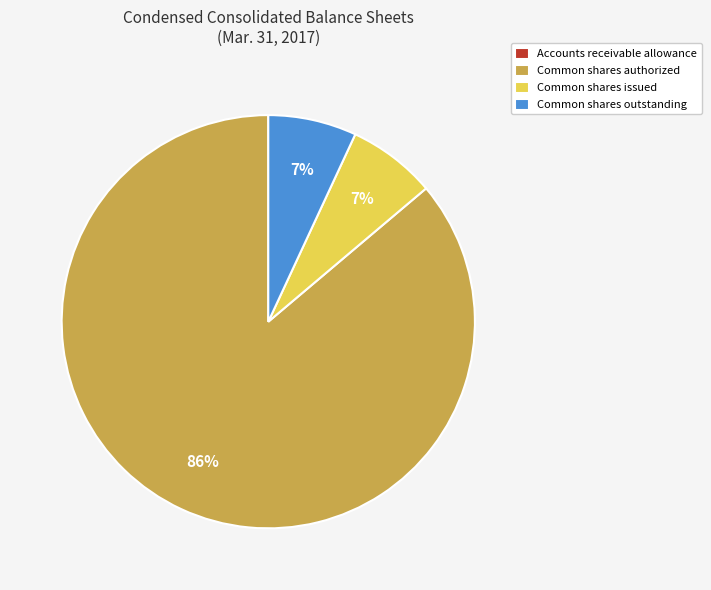

What is the largest slice in the pie chart?

Common shares authorized